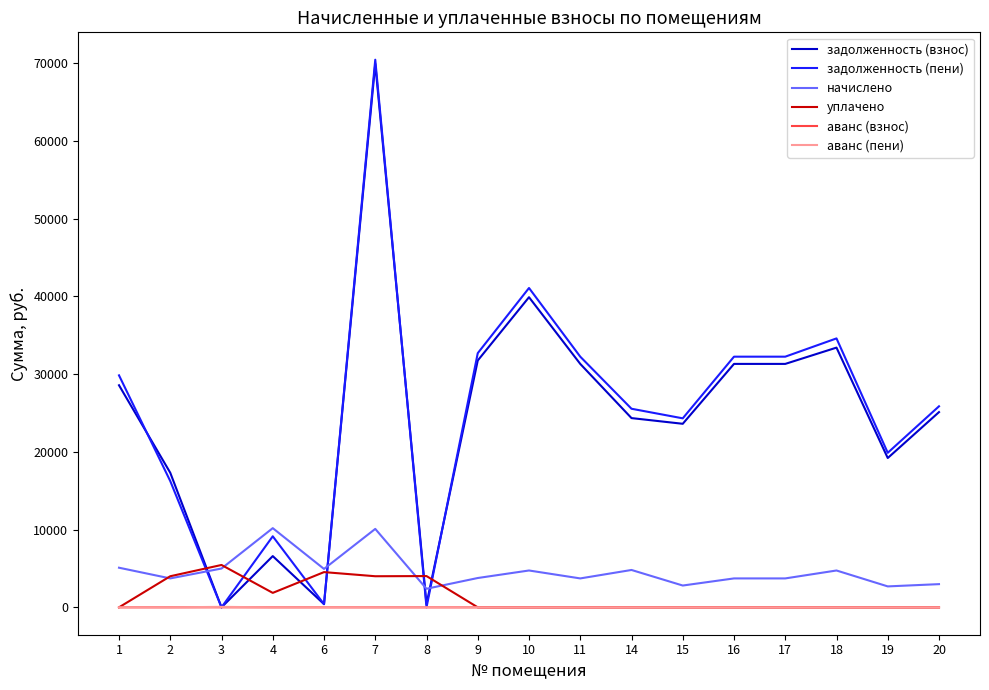

What is the average value of the уплачено series?

1403.7